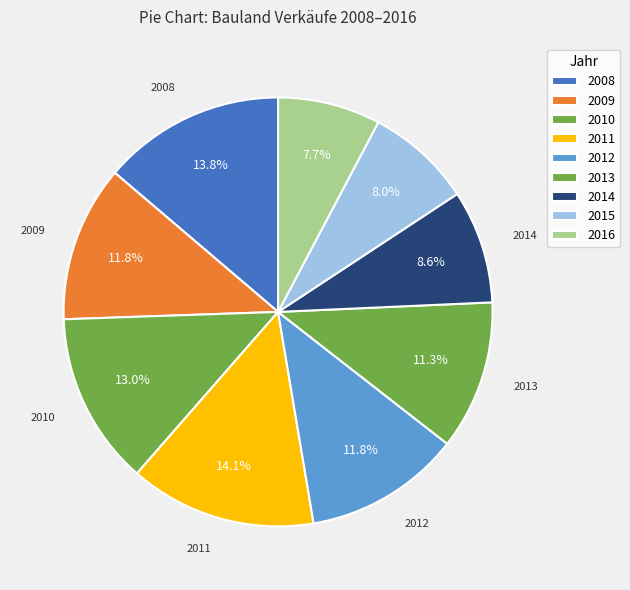

Is 2015 the majority of the pie?

No